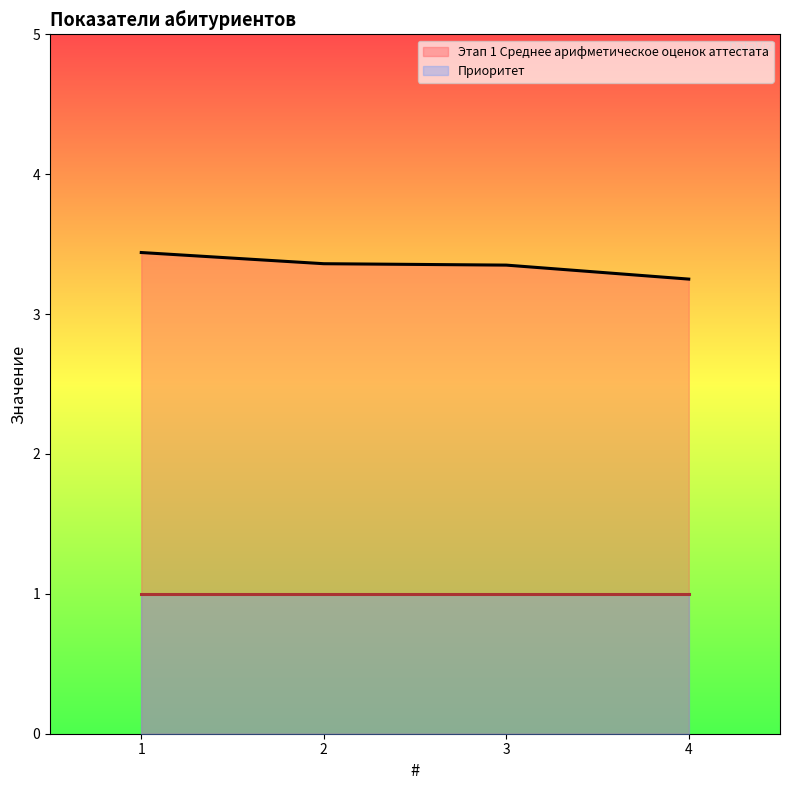

At which label is the value closest to 3?

4